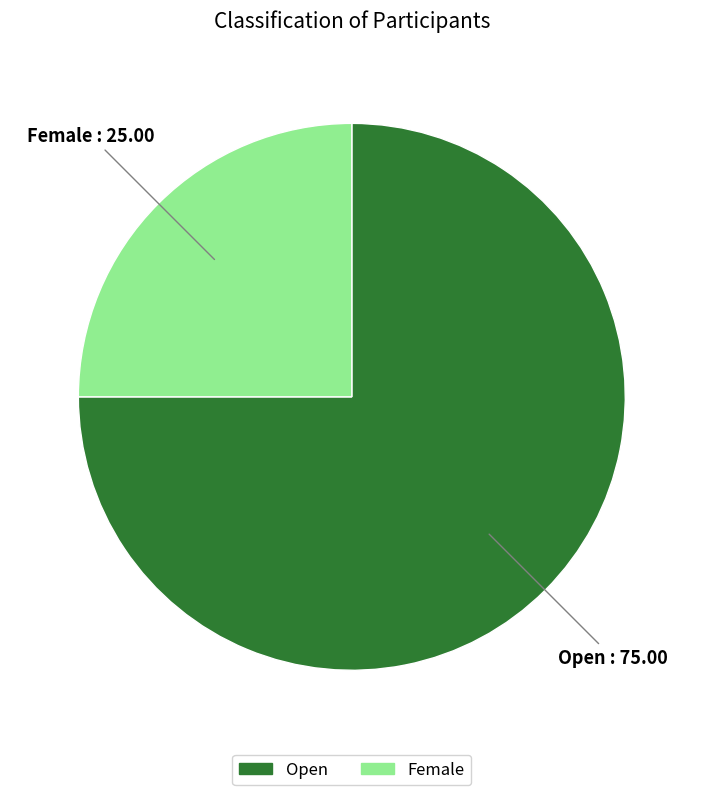

Does Open account for over 50% of the chart?

Yes